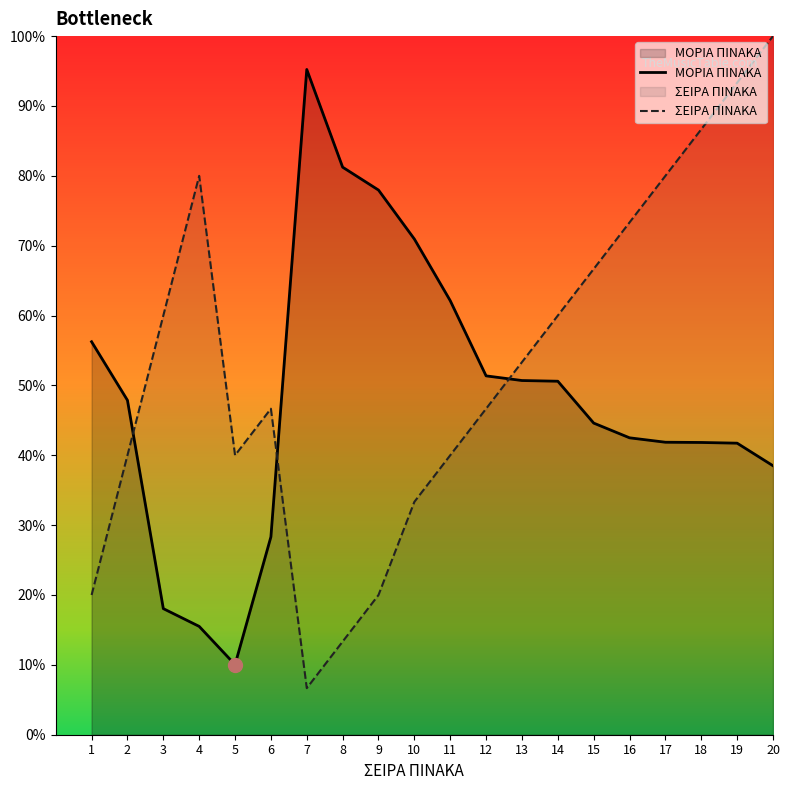

What are all the series names shown in the legend?

ΜΟΡΙΑ ΠΙΝΑΚΑ, ΣΕΙΡΑ ΠΙΝΑΚΑ